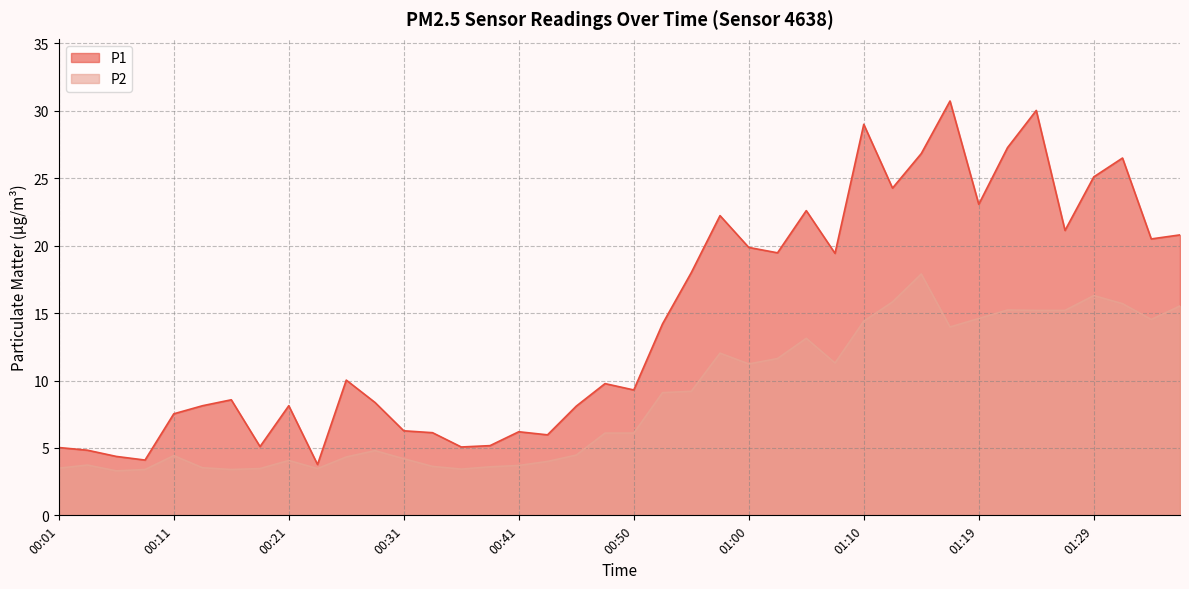

What are all the series names shown in the legend?

P1, P2